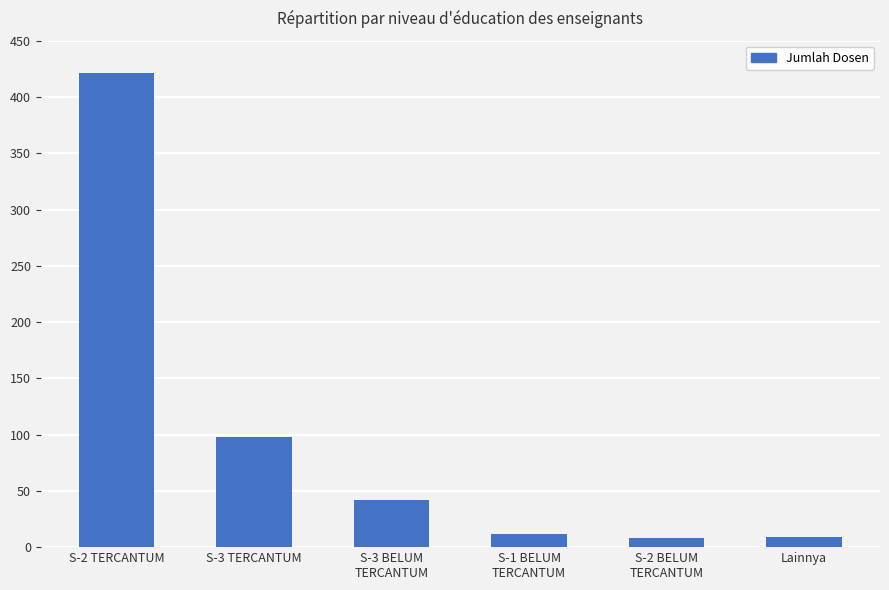

What is the label of the 1st bar from the left?

S-2 TERCANTUM